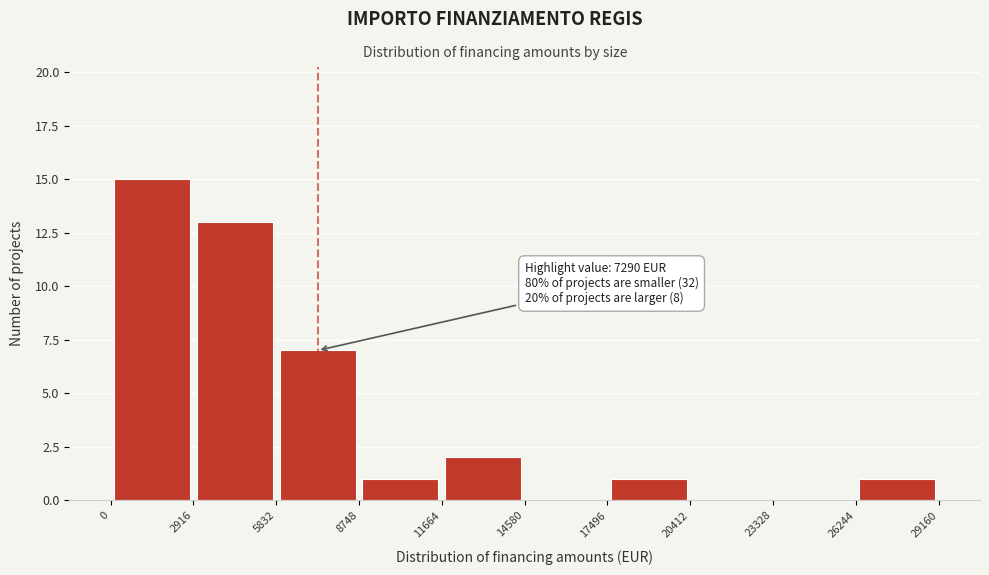

Which range on the x-axis has the tallest bar?

0 to 2916